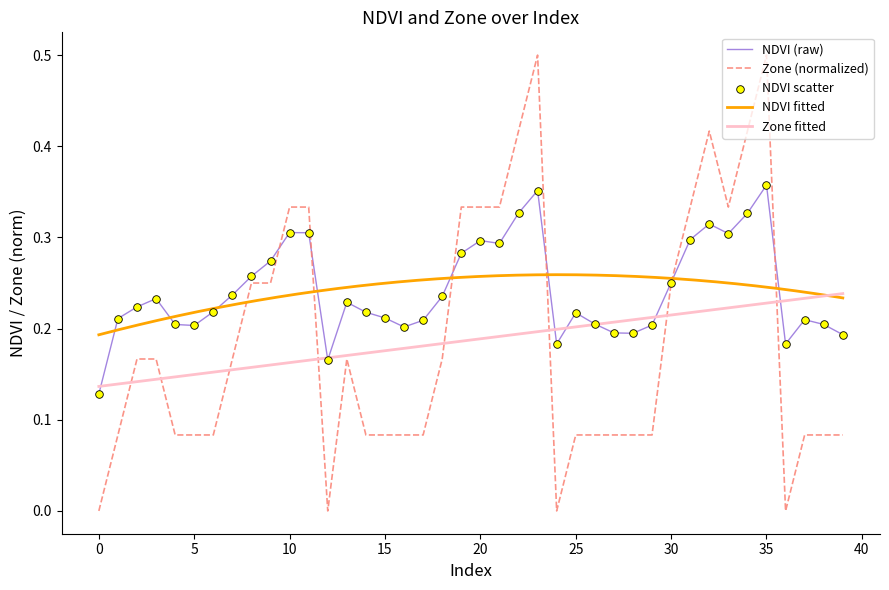

Which series has the largest Y range (max minus min)?

Zone